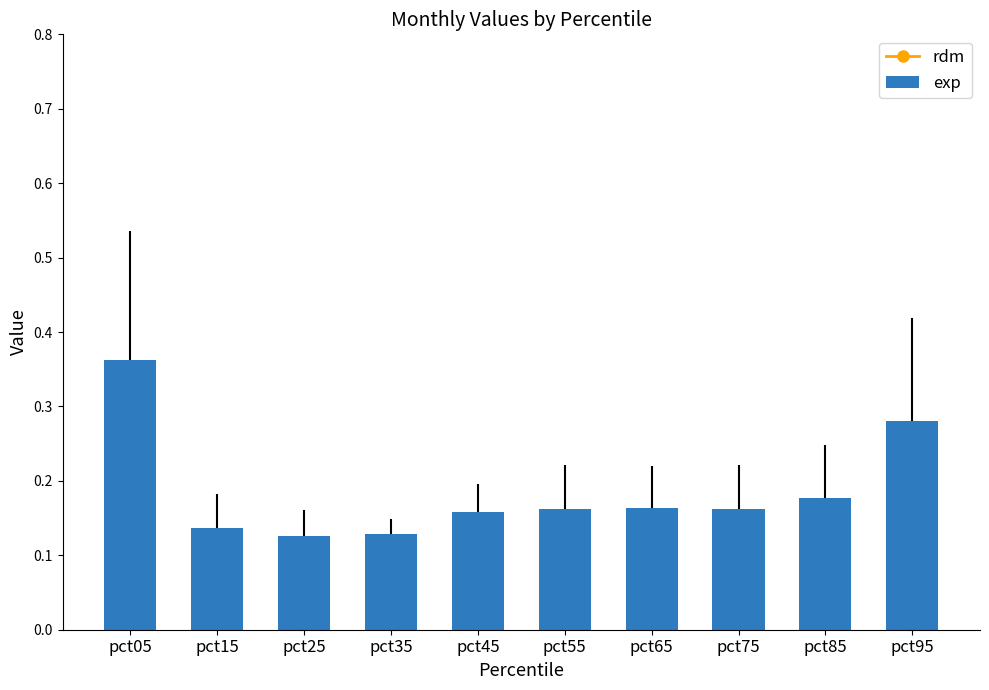

What is the value of the rdm bar at the 5th from the left?

1.0